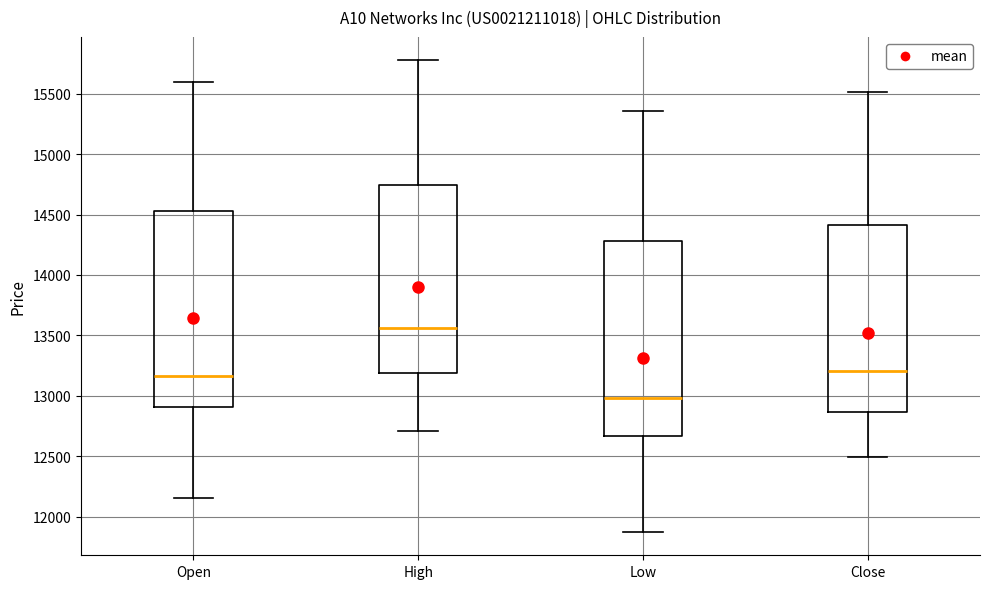

Which box's median line is the highest?

High